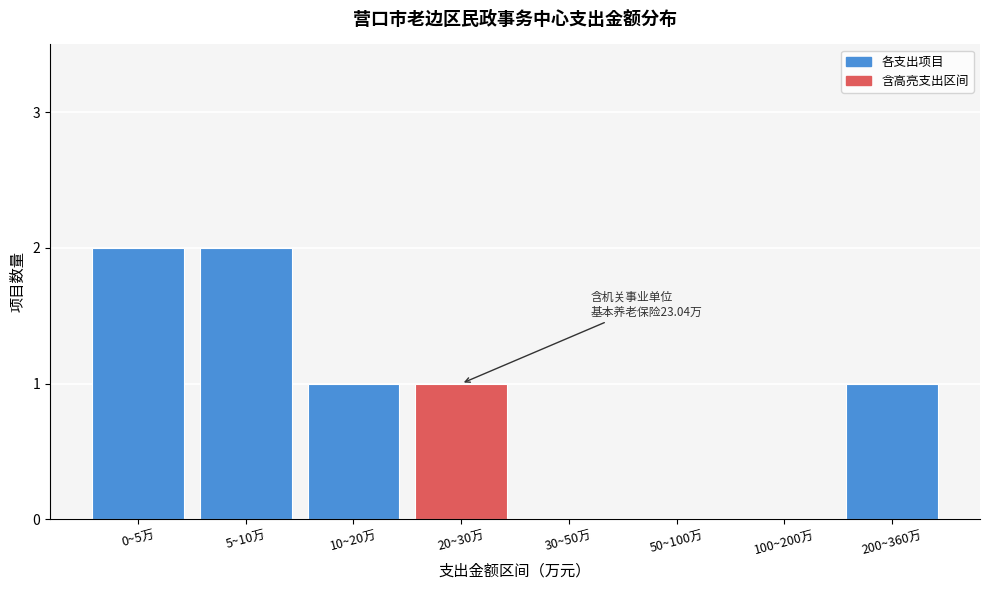

Reading left to right, transcribe all the data shown in this chart.

0~5万=2	5~10万=2	10~20万=1	20~30万=1	30~50万=0	50~100万=0	100~200万=0	200~360万=1